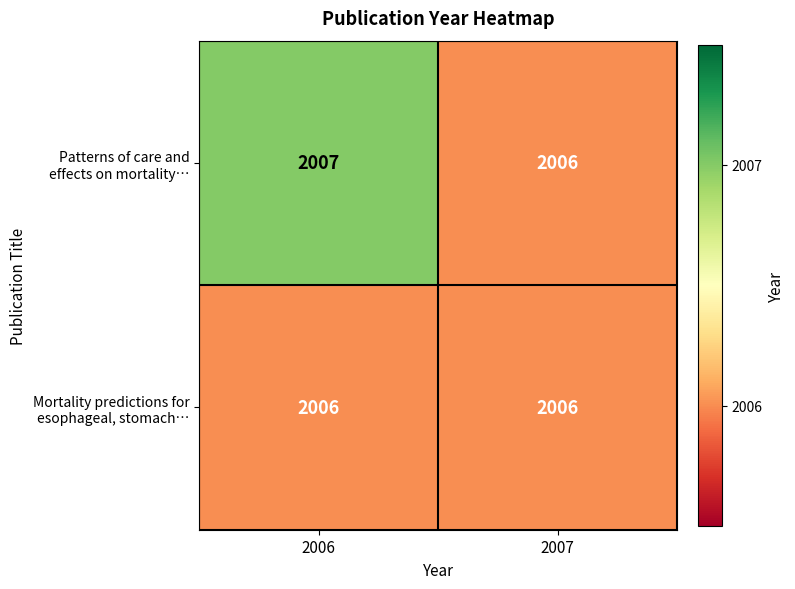

Which label corresponds to the largest value in the chart?

2006